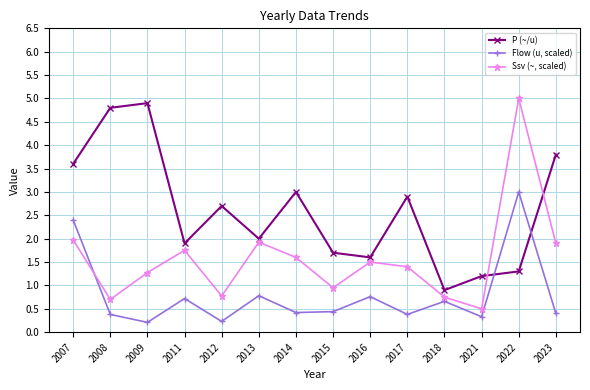

Where is P (~/u) nearest to the value 2?

2013